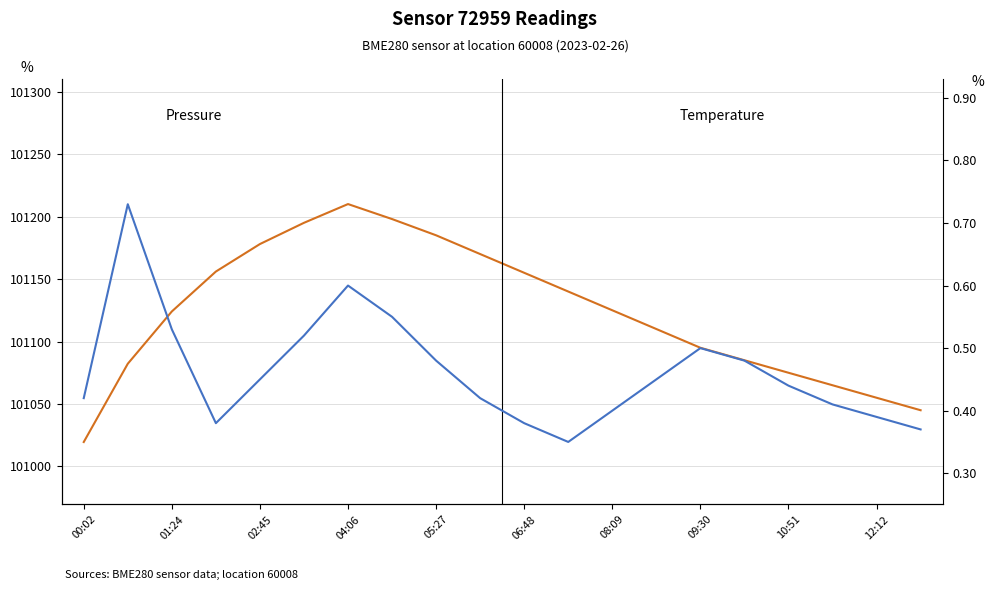

Between 12 and 15, which series saw the biggest shift?

Pressure